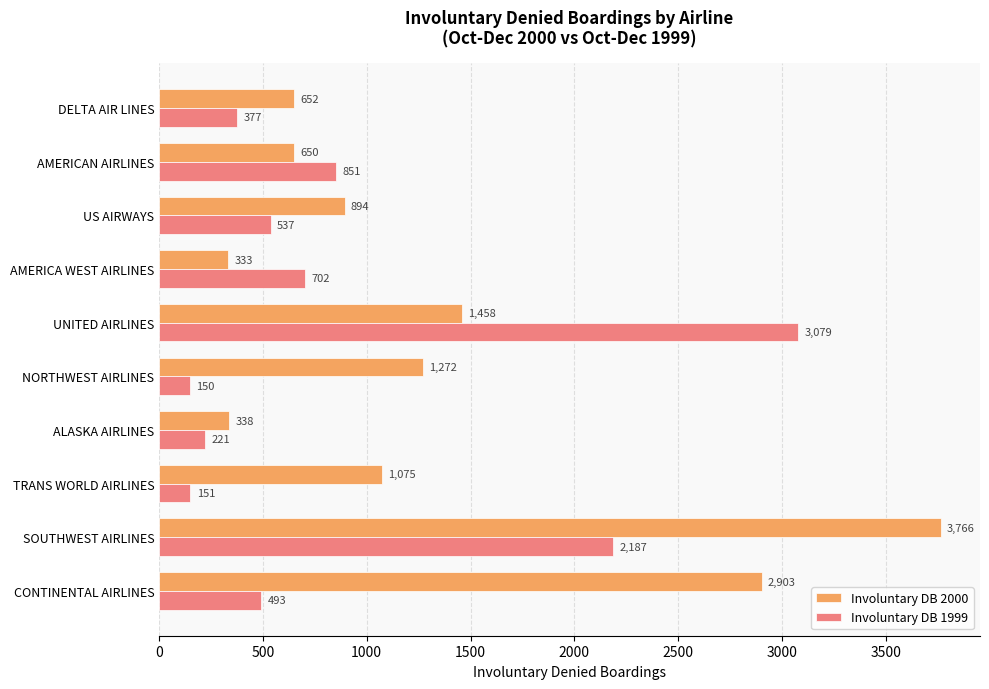

What is the approximate value of Involuntary DB 2000 at US AIRWAYS, to the nearest 10?

890